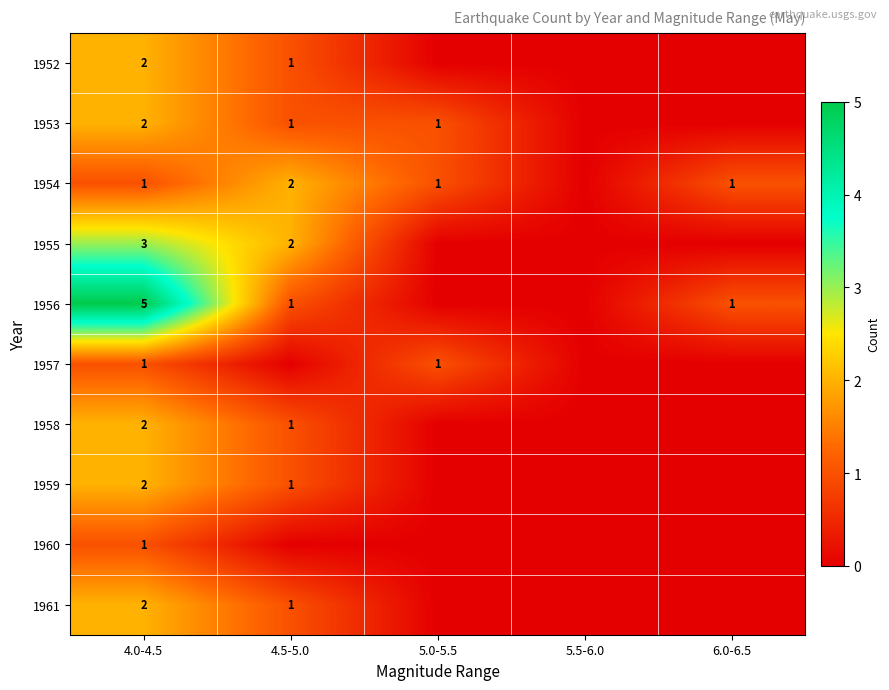

Is it true that 1954 equals 0 at 6.0-6.5?

False